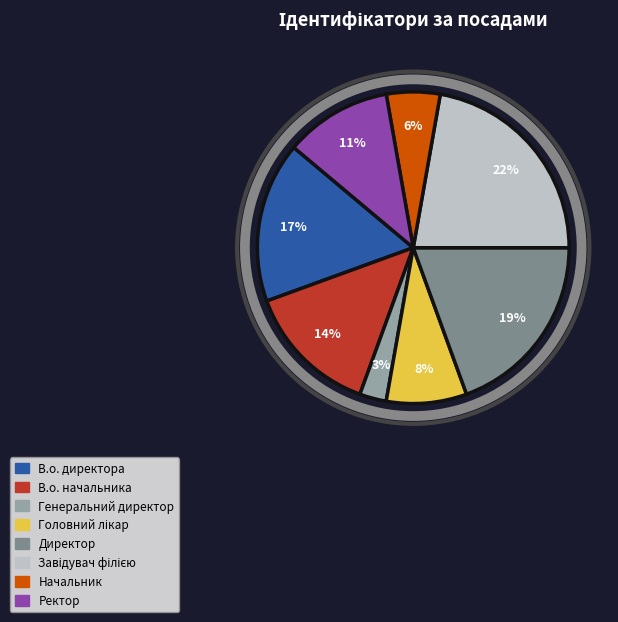

How many segments does this pie chart have?

8